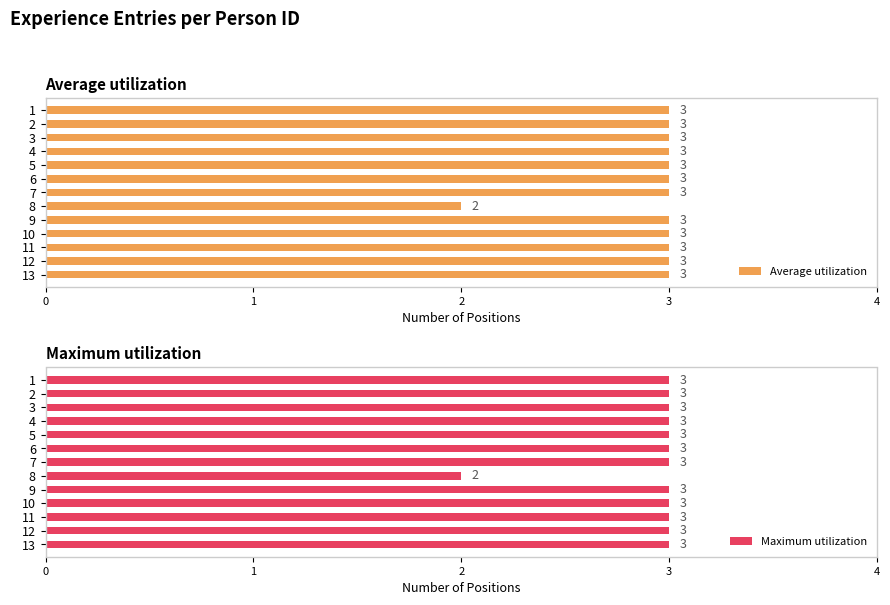

What is the sum of the Average utilization values at 6 and 4?

6